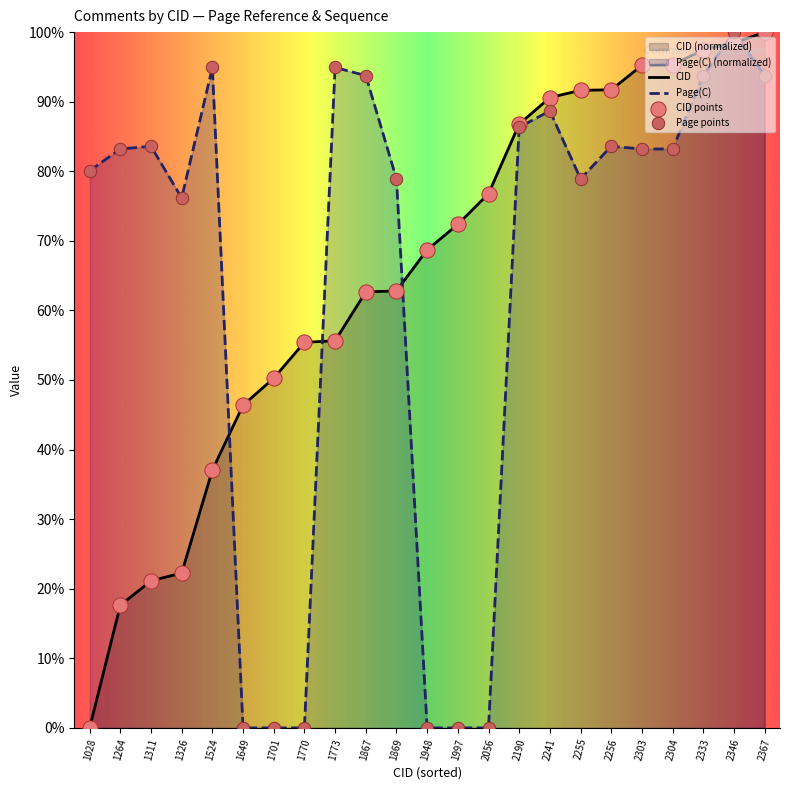

At how many categories does at least one series exceed 18?

23